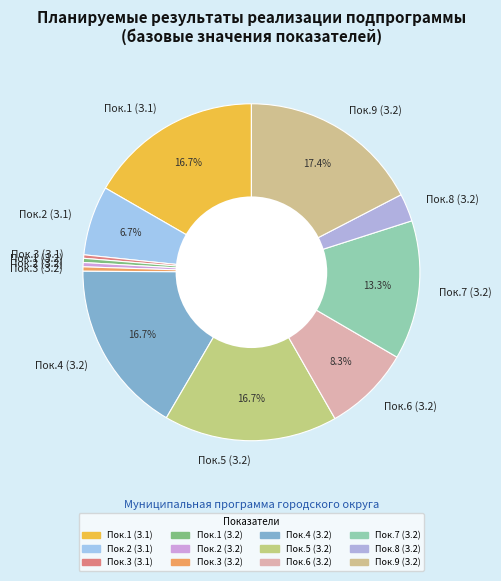

How many slices are in this pie chart?

12